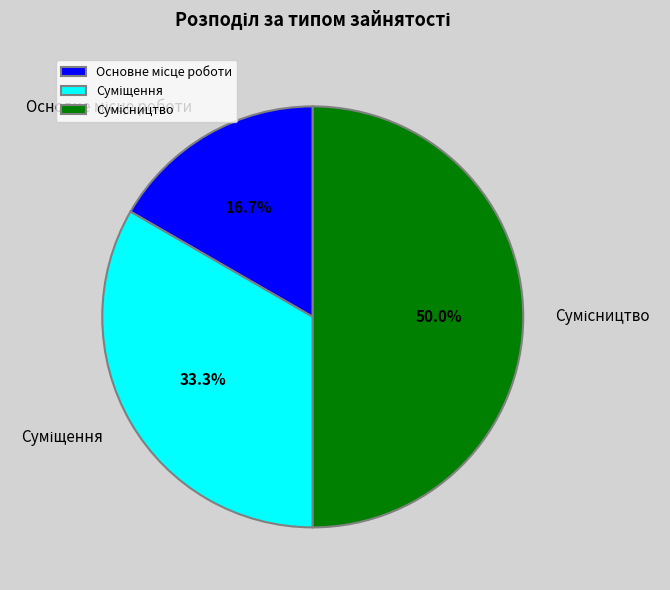

How many segments does this pie chart have?

3